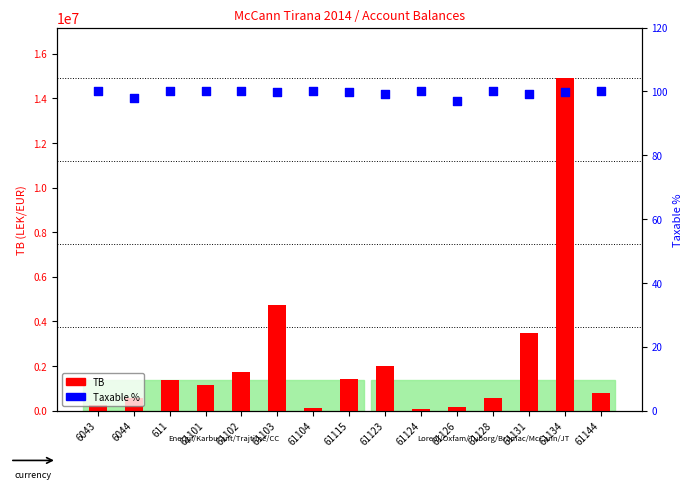

Is the value of TB at 61102 greater than the value of Taxable % at 61115?

Yes